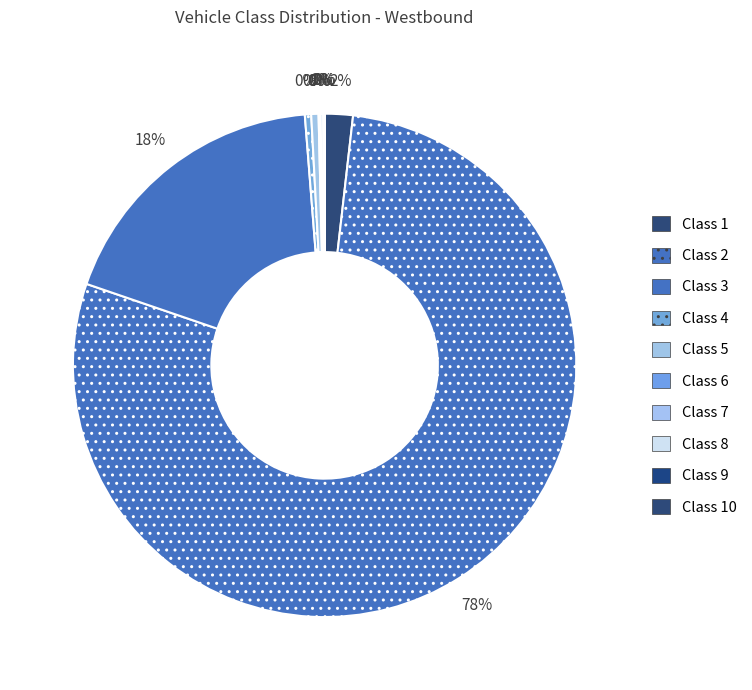

Which slice is the largest?

Class 2